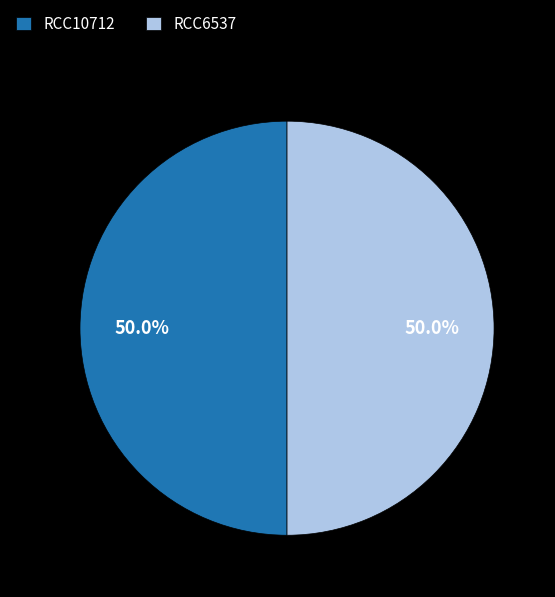

Is the sum of RCC6537 and RCC10712 greater than half?

Yes